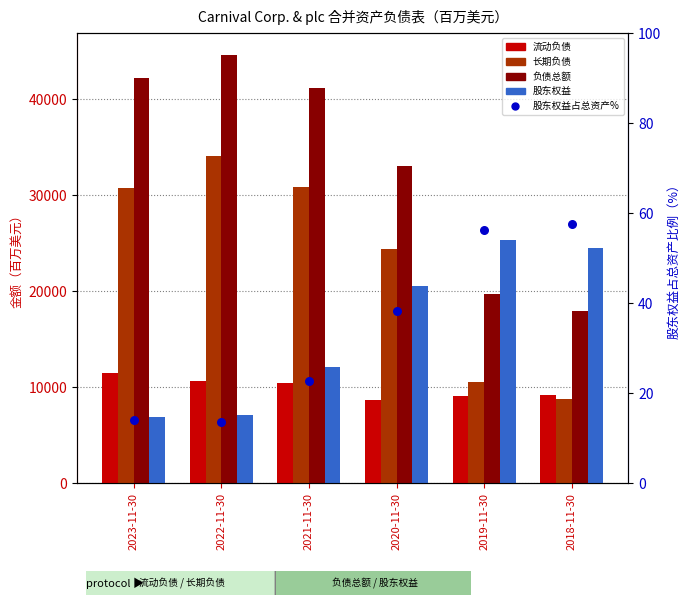

Is the value of 长期负债 at 2021-11-30 greater than the value of 股东权益 at 2019-11-30?

Yes